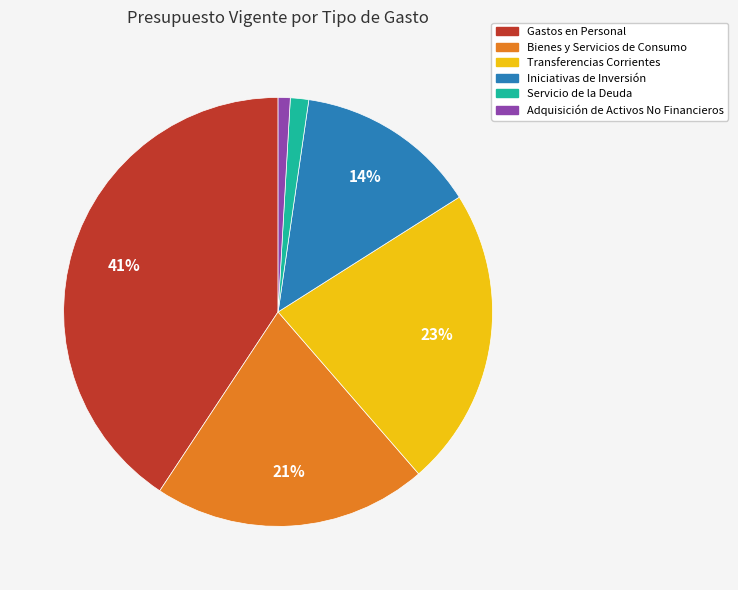

To the nearest percent, what is the combined percentage of Gastos en Personal and Adquisición de Activos No Financieros?

42%